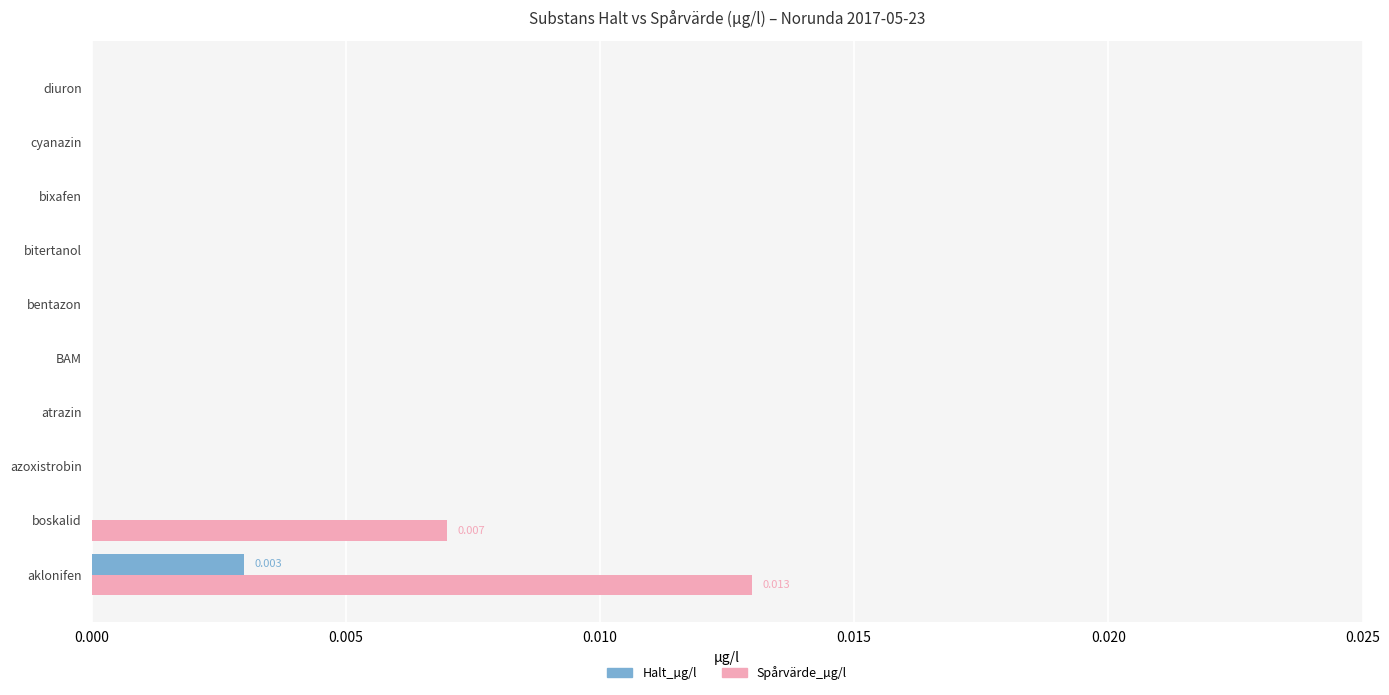

What are all the series names shown in the legend?

Halt_µg/l, Spårvärde_µg/l